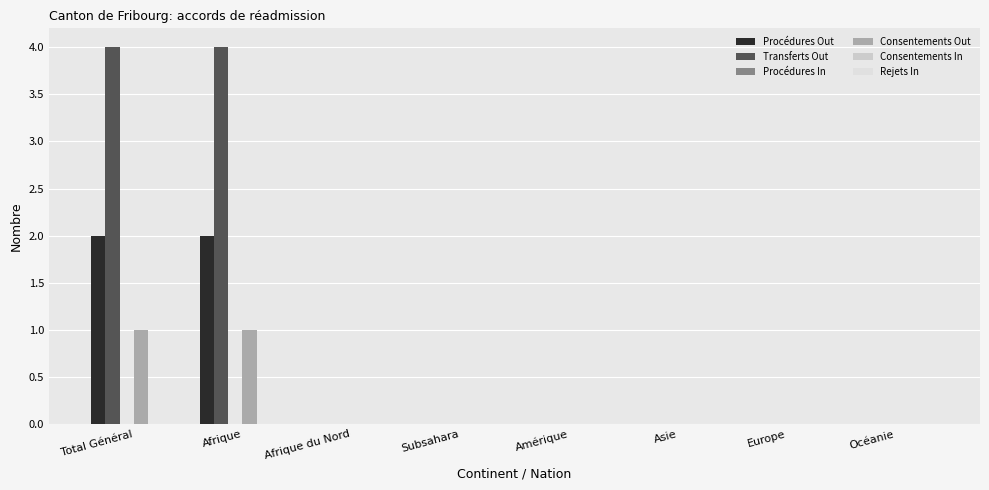

How many groups of bars are there?

8